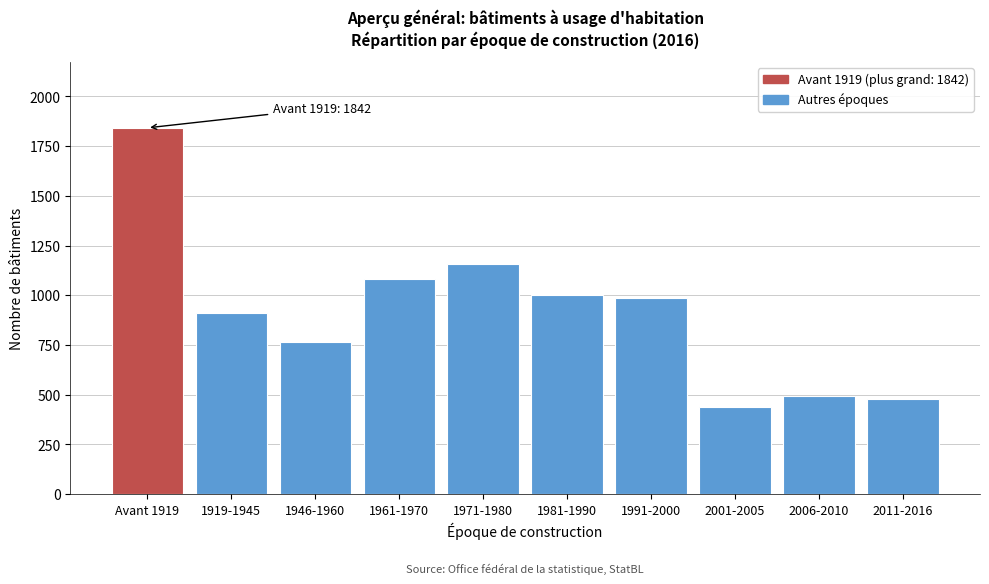

Reading left to right, transcribe all the data shown in this chart.

1842	913	765	1081	1158	1003	988	438	496	476